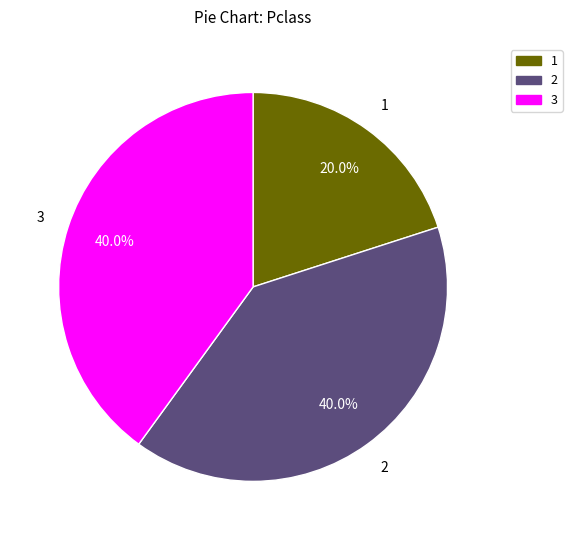

Is there a majority slice in this chart?

No